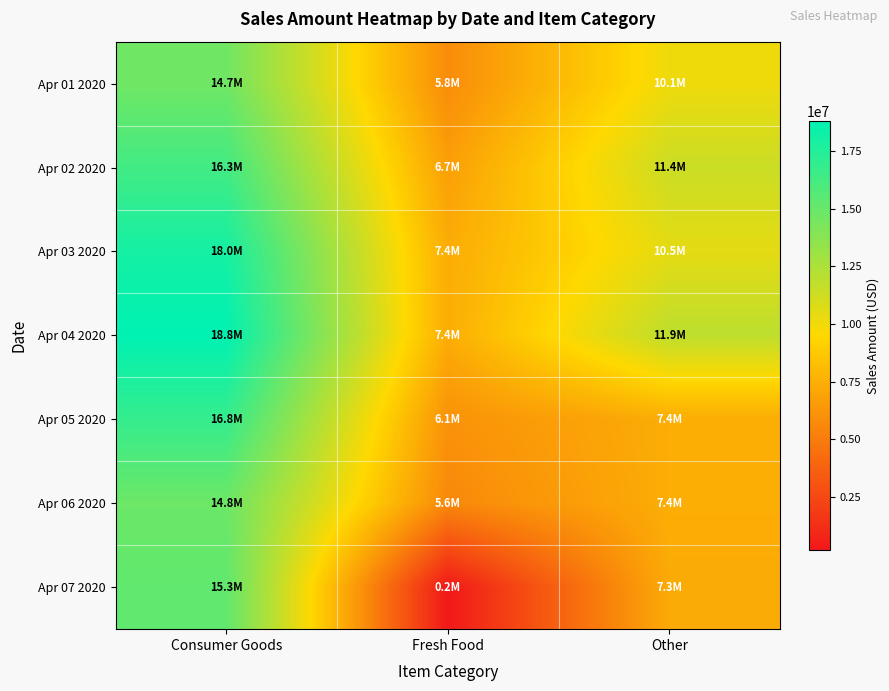

Reading left to right, what are all the values shown in this chart?

Apr 01 2020: Consumer Goods=14694143.1	Fresh Food=5828036.7	Other=10129013.3
Apr 02 2020: Consumer Goods=16346741.3	Fresh Food=6714492.2	Other=11430232.5
Apr 03 2020: Consumer Goods=18005591.0	Fresh Food=7362350.0	Other=10476404.6
Apr 04 2020: Consumer Goods=18801338.2	Fresh Food=7373930.4	Other=11898136.8
Apr 05 2020: Consumer Goods=16845676.0	Fresh Food=6092740.7	Other=7396845.6
Apr 06 2020: Consumer Goods=14844643.1	Fresh Food=5633525.1	Other=7413487.4
Apr 07 2020: Consumer Goods=15254550.4	Fresh Food=199601.2	Other=7269761.8